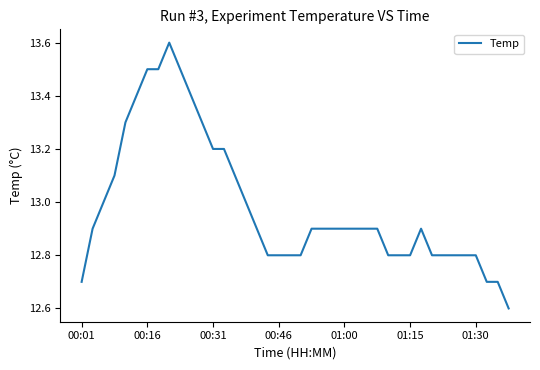

Does the chart display data point markers on the line(s)?

No